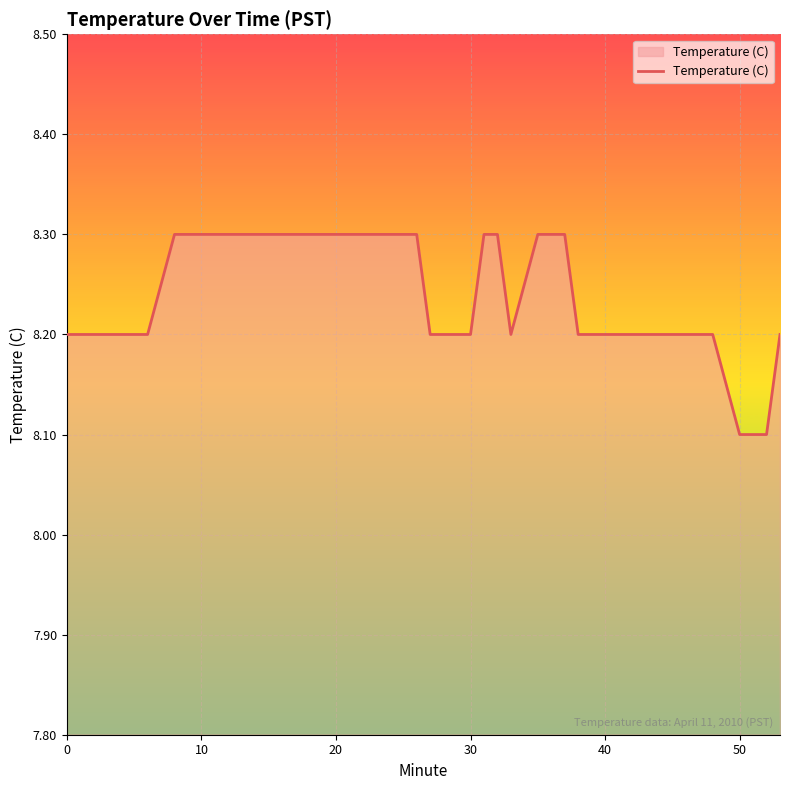

What is the maximum value shown in the chart?

8.3